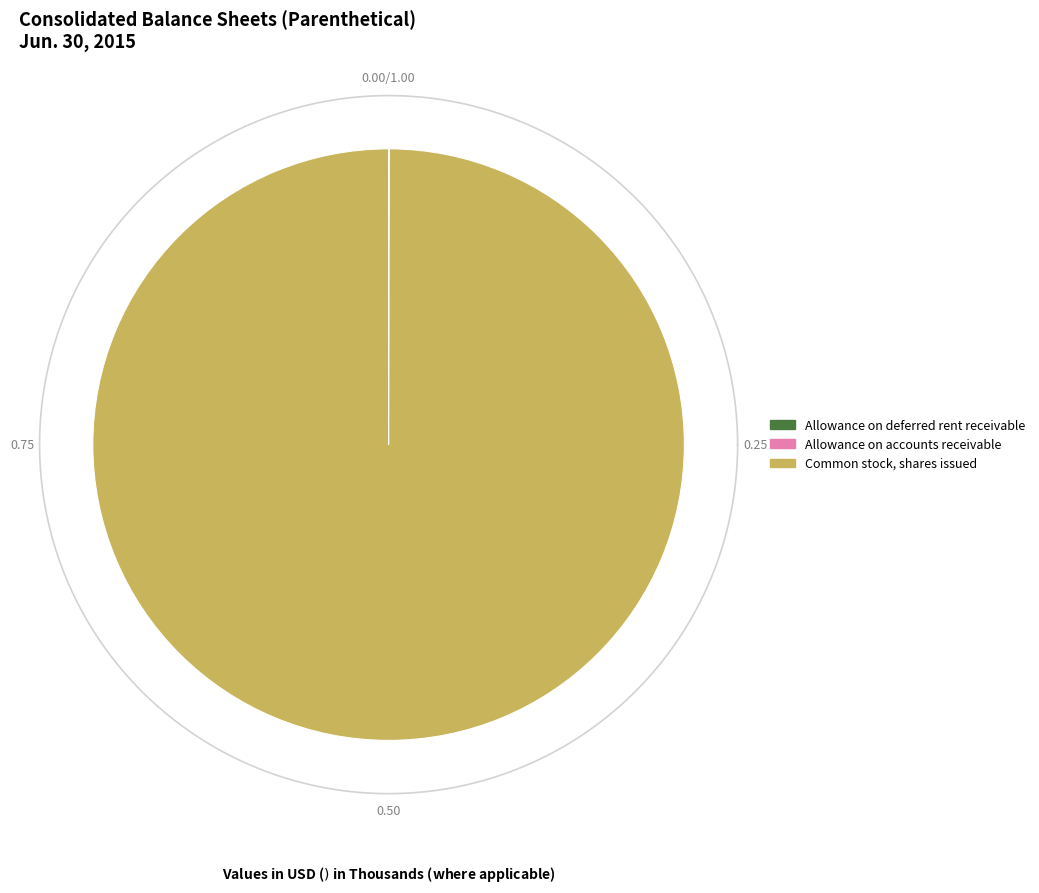

What is the change in value from Allowance on deferred rent receivable to Allowance on accounts receivable?

-2467